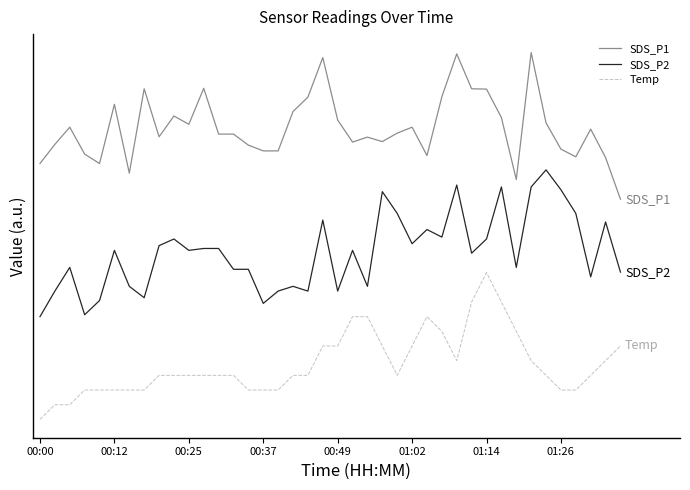

What are all the series names shown in the legend?

SDS_P1, SDS_P2, Temp